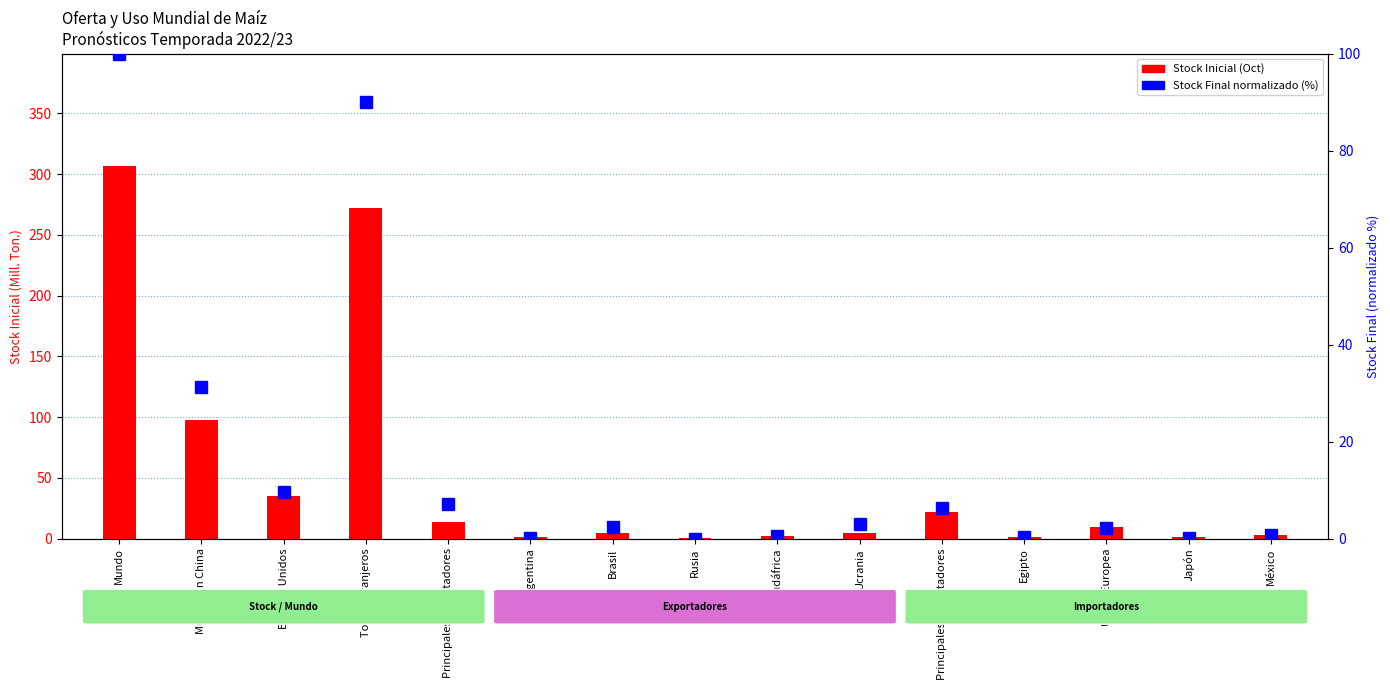

At how many categories does at least one series exceed 99?

2